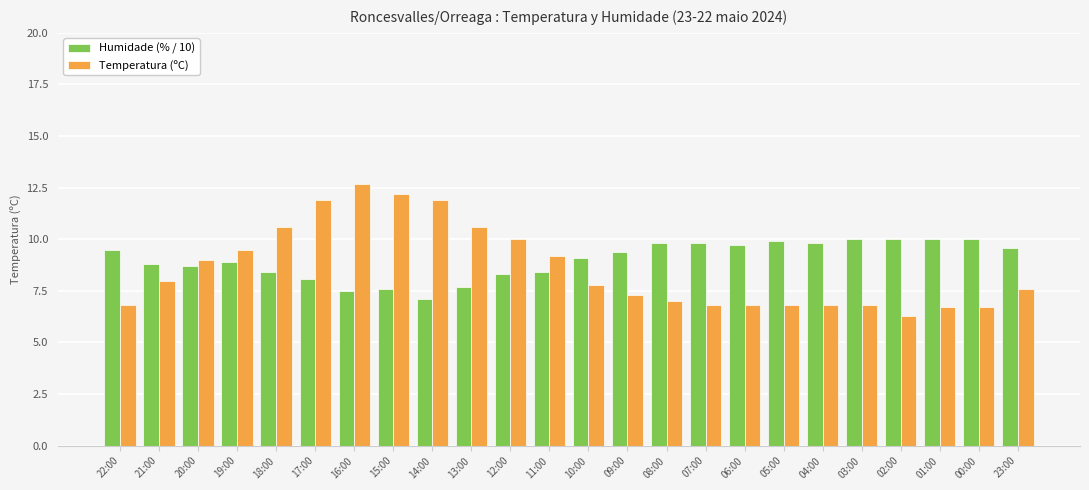

What is the label of the 6th bar from the right?

04:00